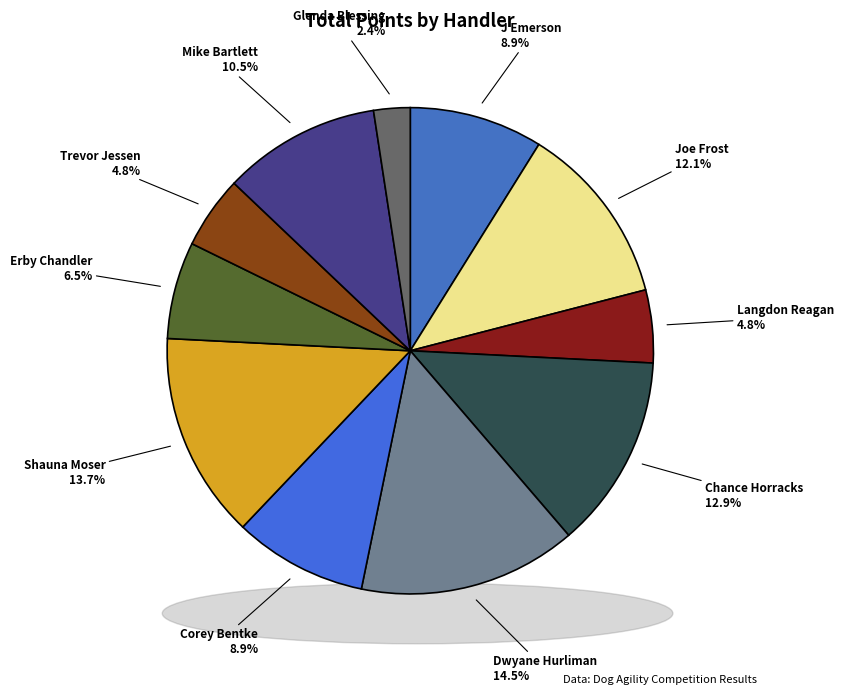

Between Dwyane Hurliman and Shauna Moser, which is larger?

Dwyane Hurliman